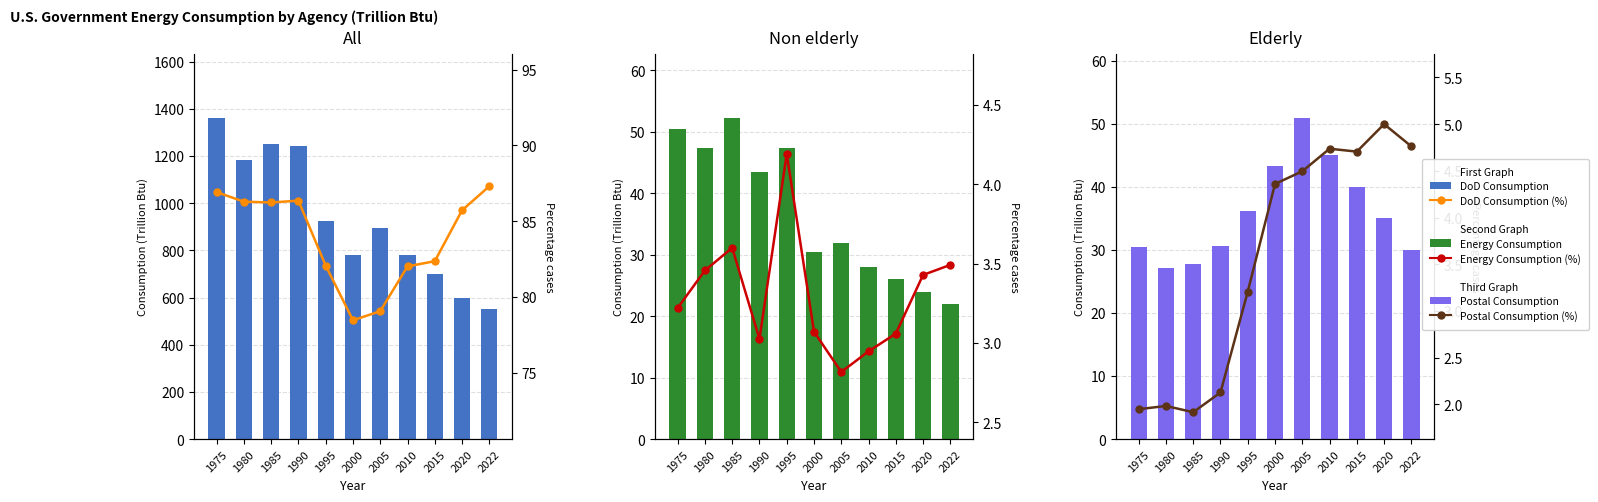

At which label is DoD Consumption (%) closest to 82?

2010